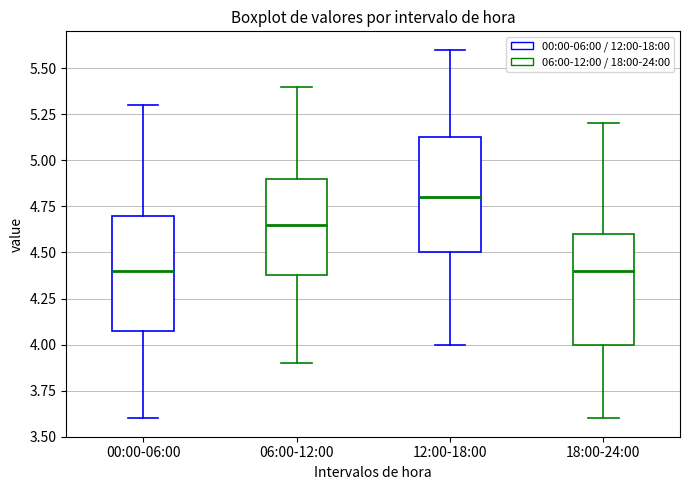

Which box has the highest median line?

12:00-18:00